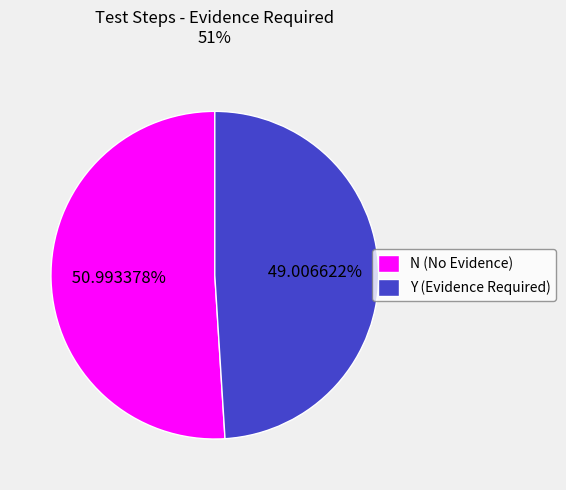

Which has a higher value, Y (Evidence Required) or N (No Evidence)?

N (No Evidence)